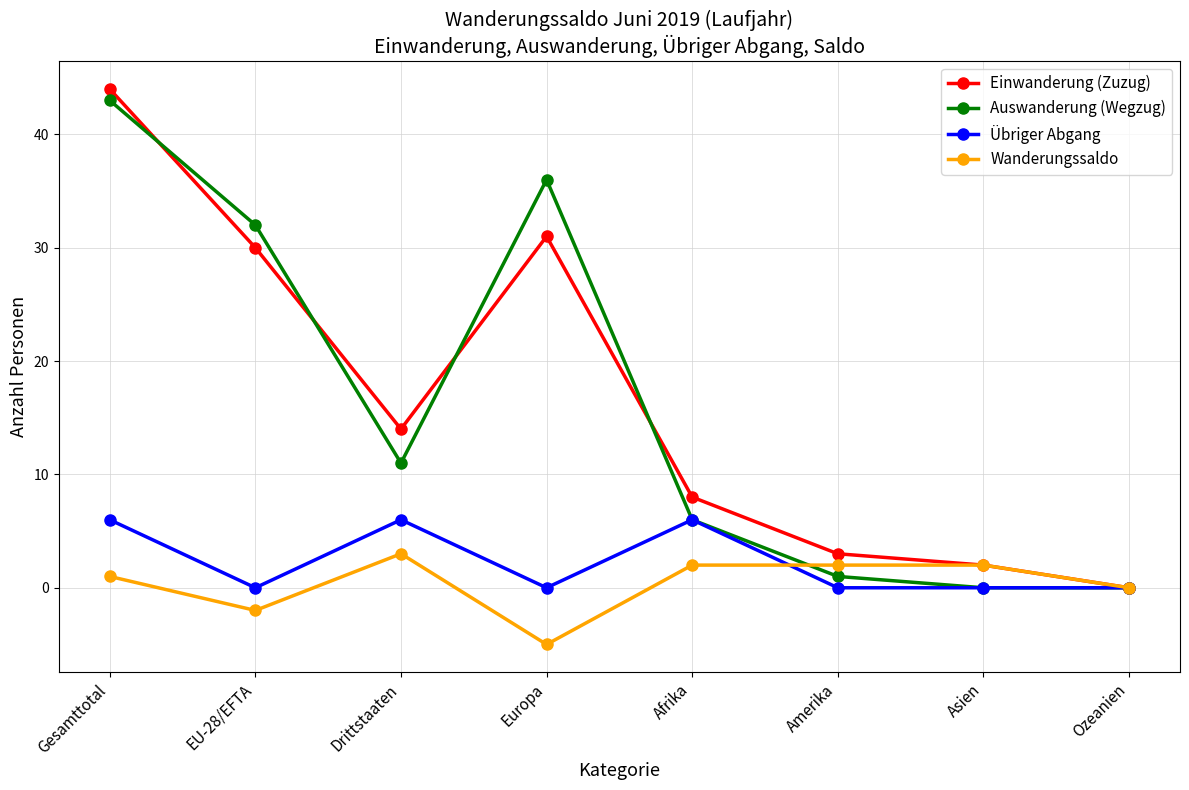

What is the difference between the second highest and second lowest values in the Einwanderung (Zuzug) series?

29